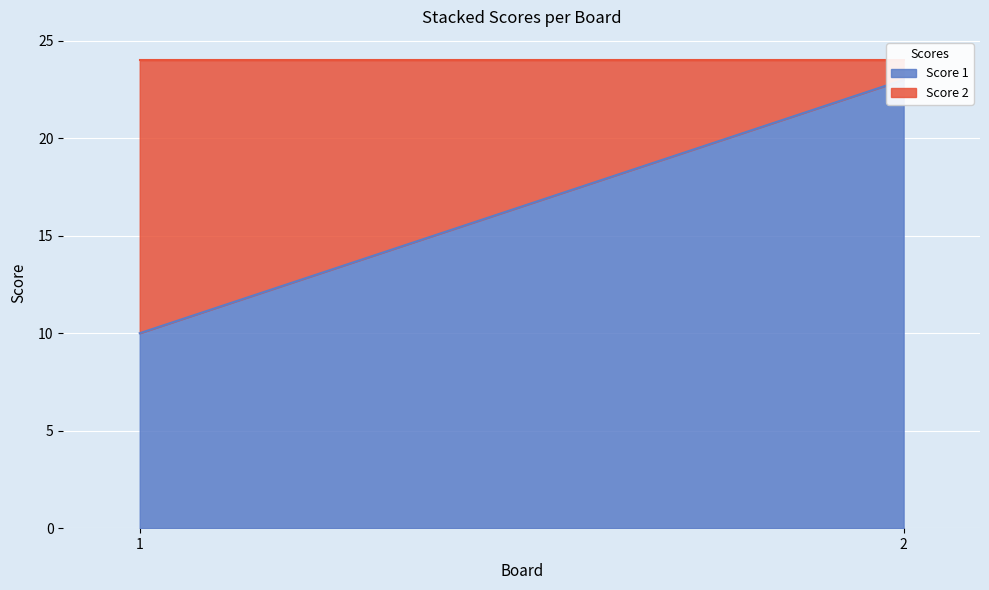

The Score 2 series shows 14 at 1. True or false?

True